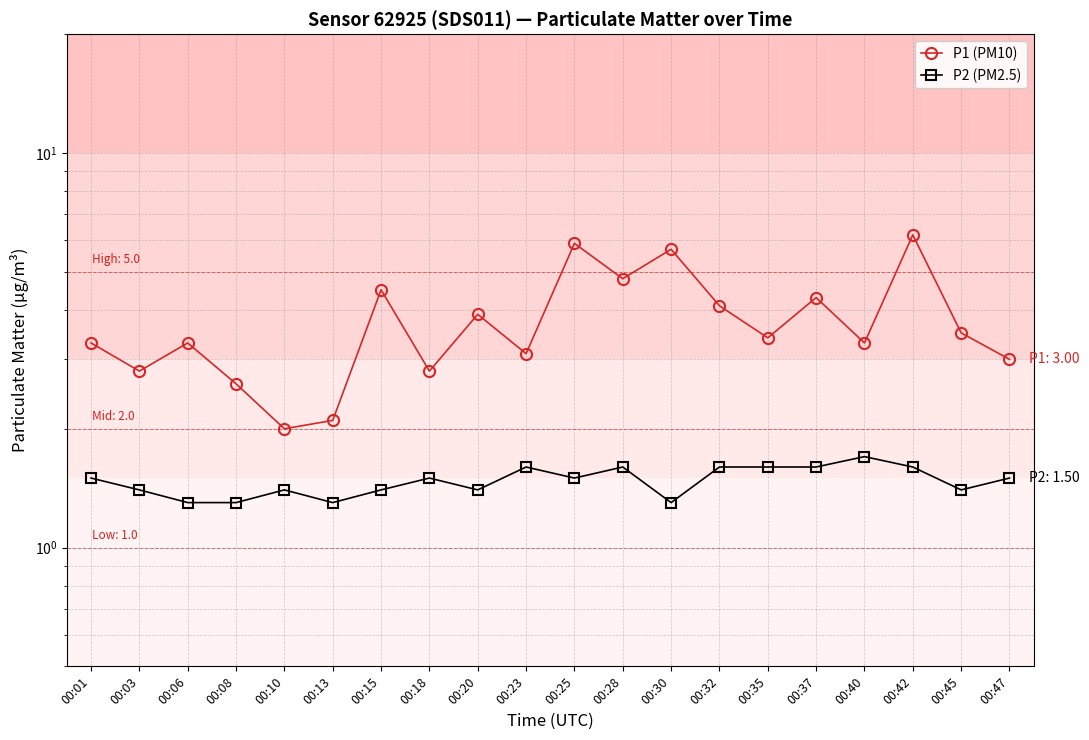

Where is the first local maximum for P2 (PM2.5)?

00:10